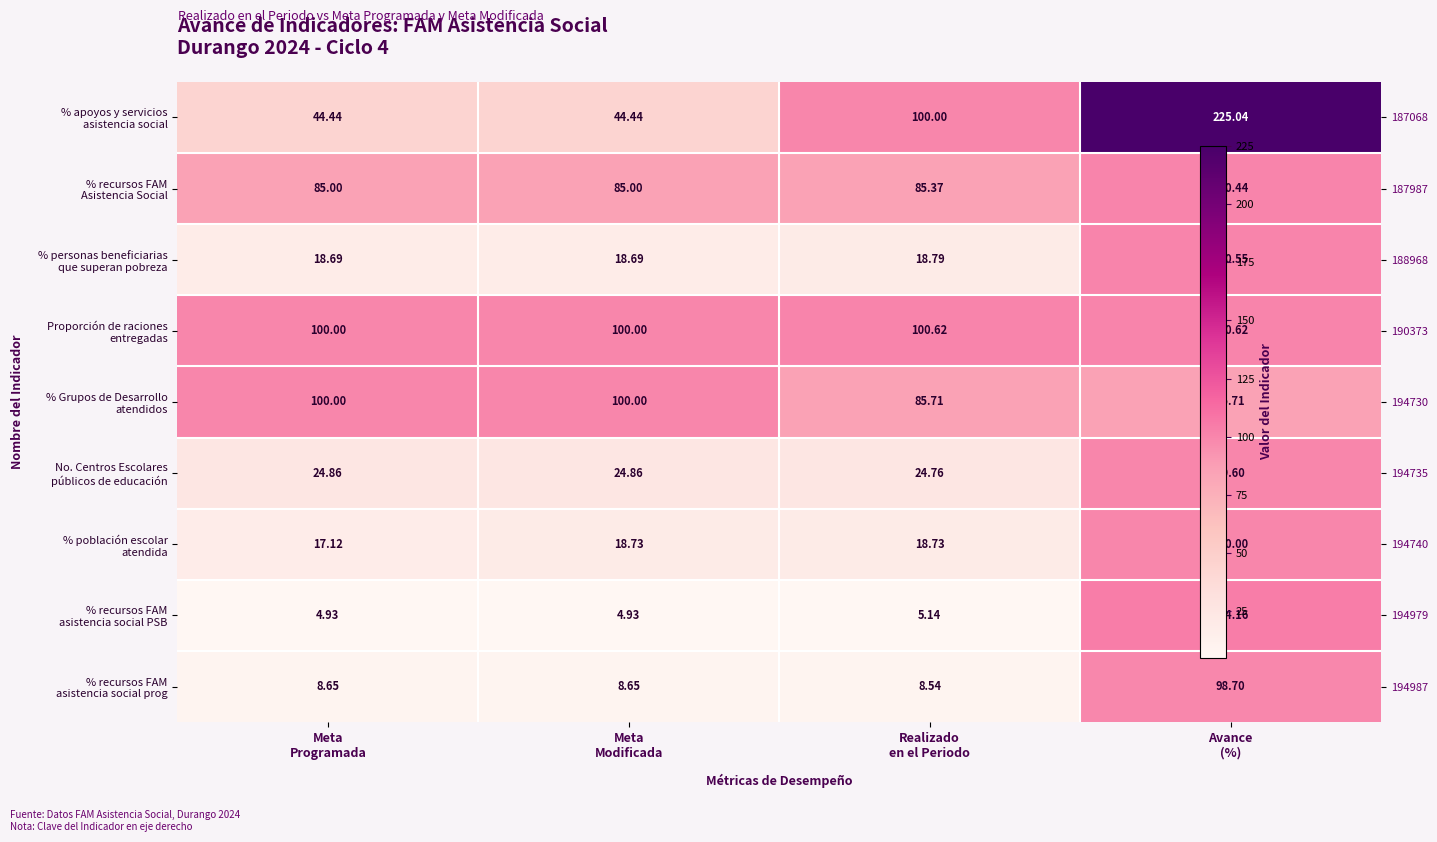

Which series has the largest range (max minus min)?

% apoyos y servicios asistencia social